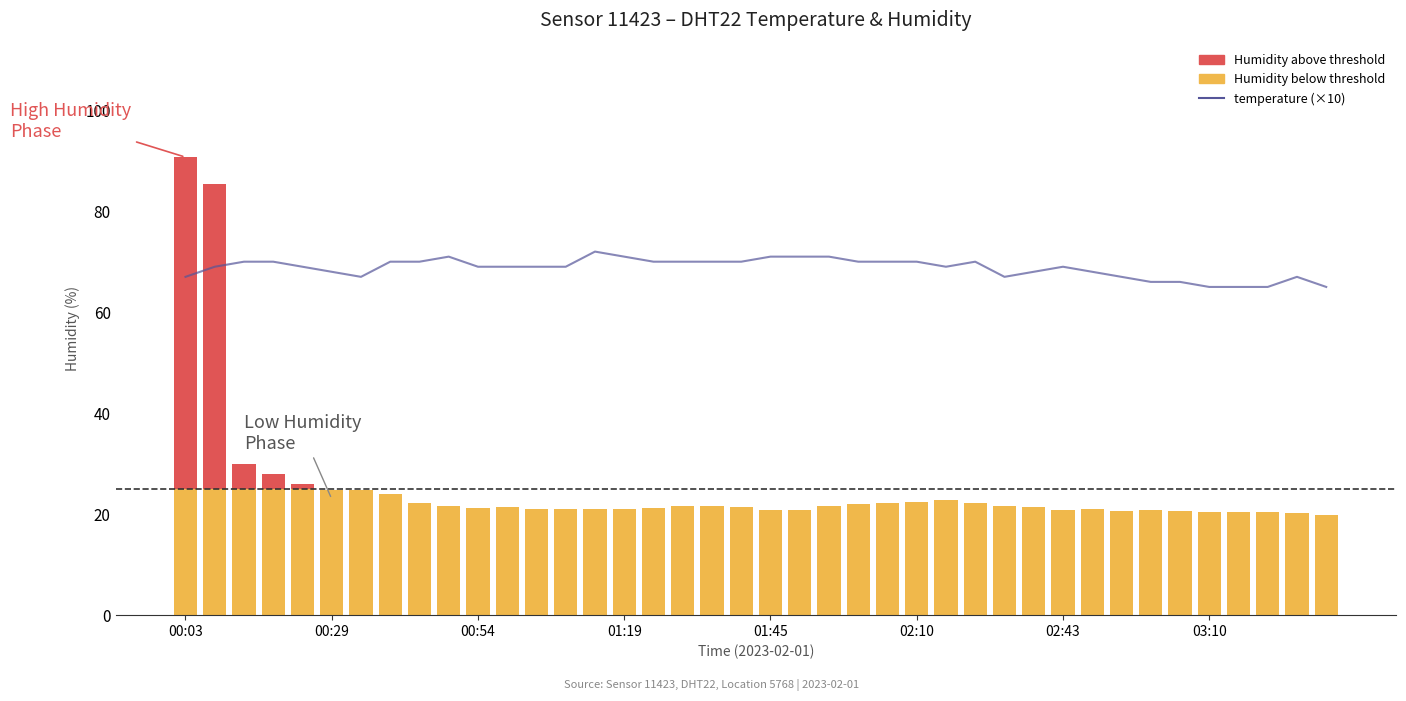

What position from the left is 12?

13